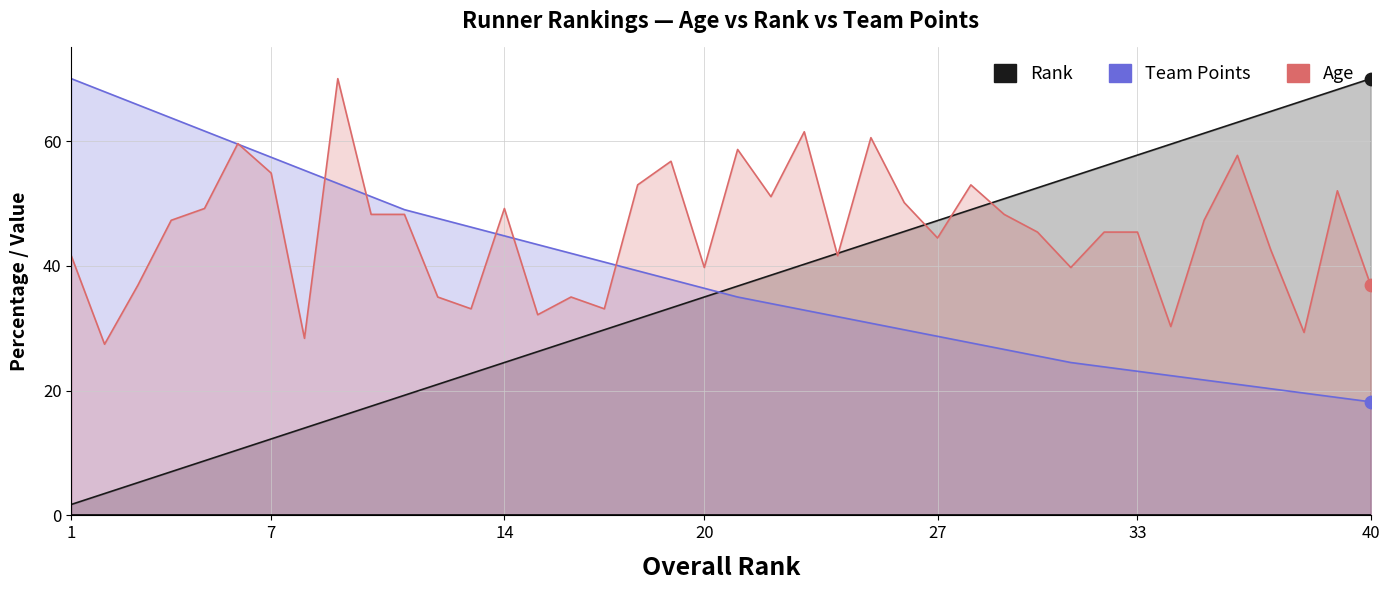

Which series has the largest Y range (max minus min)?

Rank